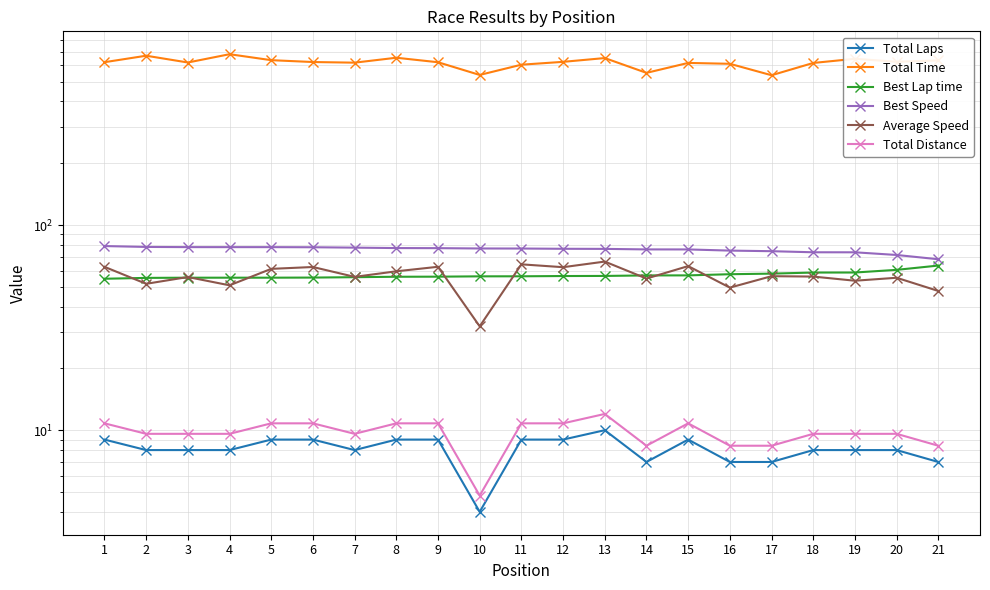

Which series has the largest total across all categories?

Total Time